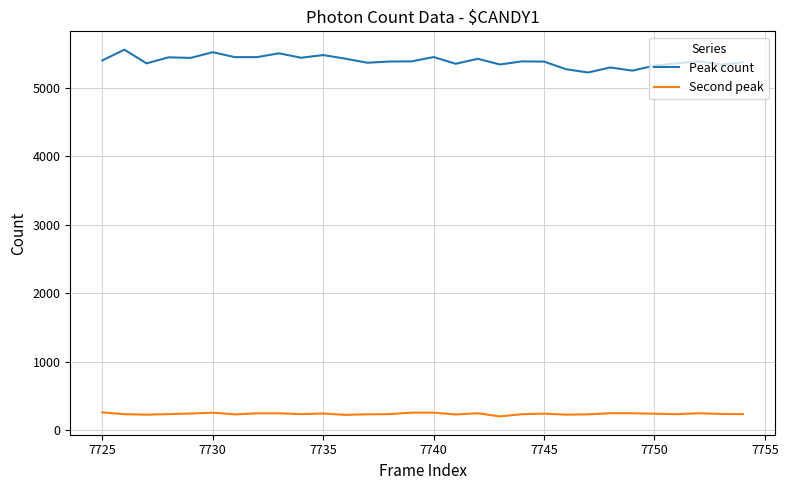

What is the maximum value for Second peak?

259